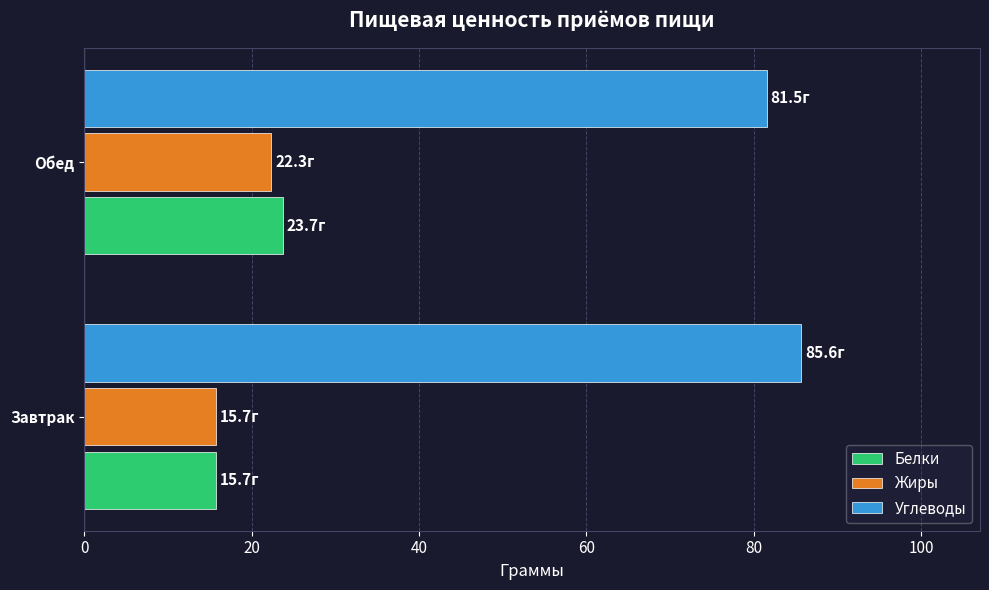

What is the sum of the Углеводы values at Обед and Завтрак?

167.1